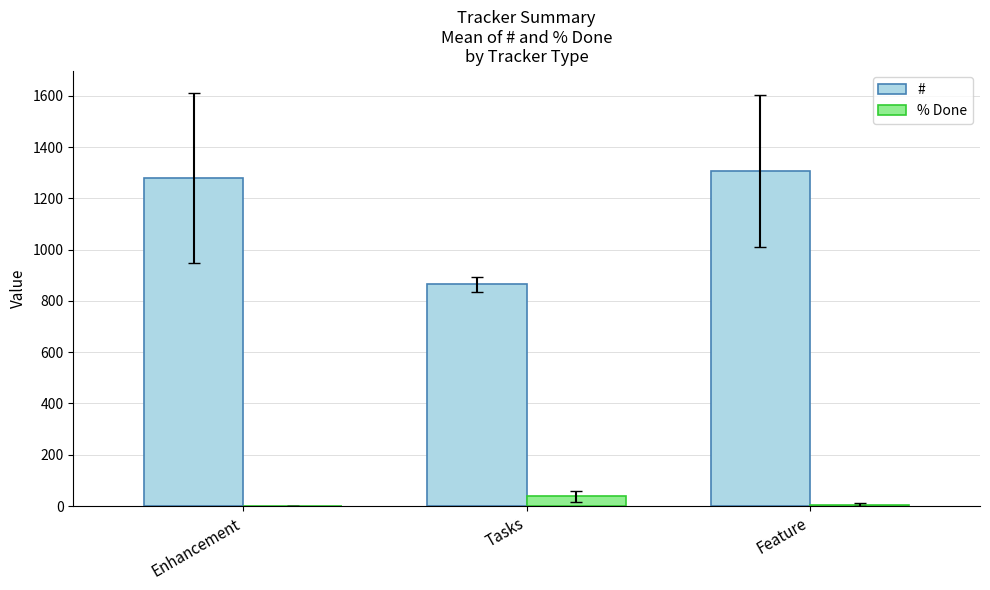

What is the approximate value of # at Enhancement?

1278.5